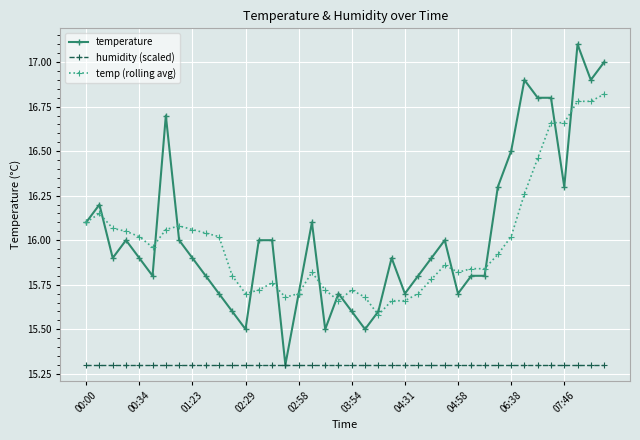

True or false: temp (rolling avg) and humidity (scaled) intersect in this chart.

False